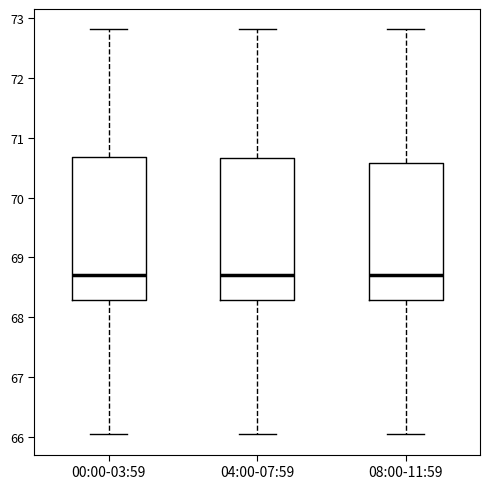

Reading left to right, transcribe this box plot: for each box, give where its median line is, the range the box spans, and where its two whiskers end, as read against the y-axis. The values are not printed on the chart, so give them approximately, as read against the axis.

00:00-03:59: median 68.7, box 68.3 to 70.7, whiskers 66.0 to 72.8
04:00-07:59: median 68.7, box 68.3 to 70.7, whiskers 66.0 to 72.8
08:00-11:59: median 68.7, box 68.3 to 70.6, whiskers 66.0 to 72.8